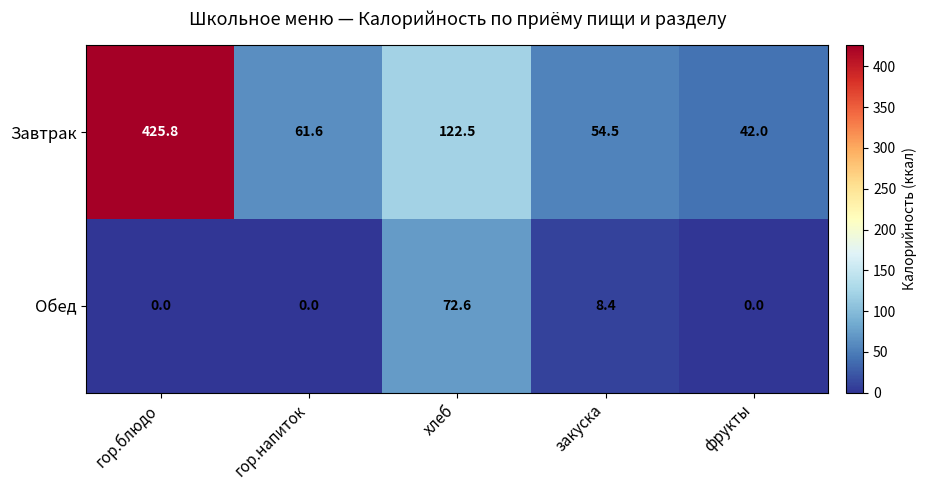

Is it true that Обед equals 21.4 at хлеб?

False